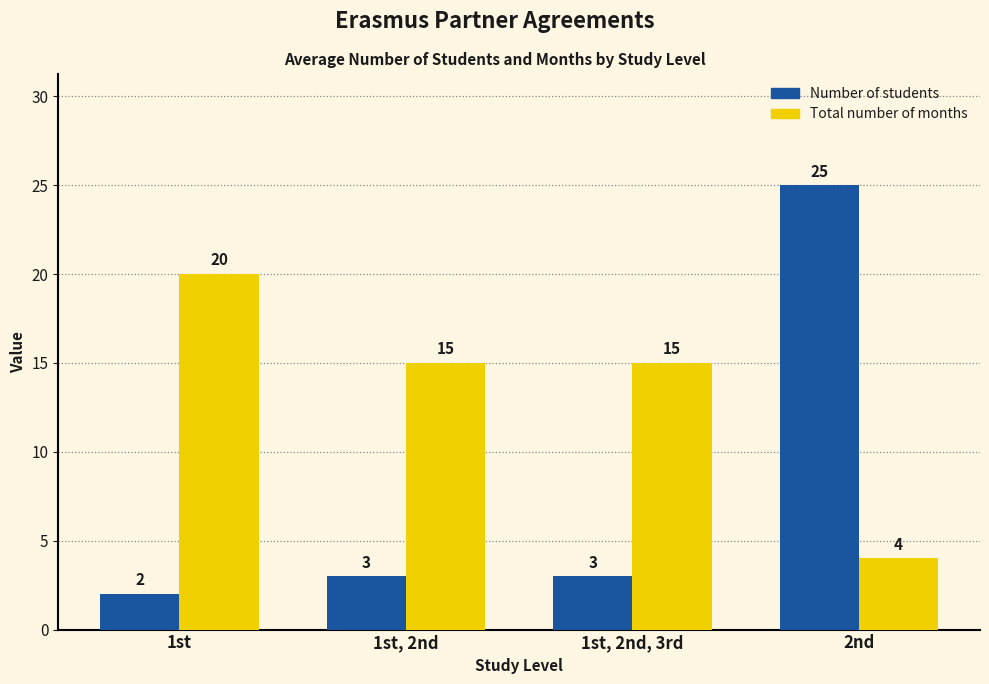

Rank the series by their maximum value, from lowest to highest.

Total number of months, Number of students